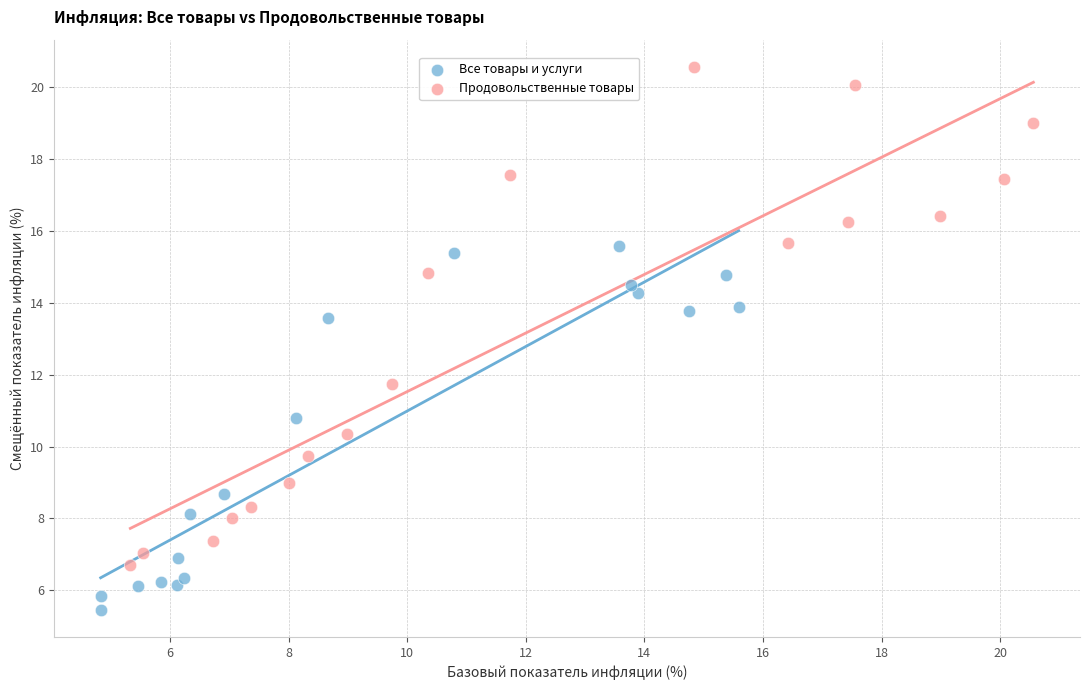

Which series reaches the maximum Y coordinate?

Продовольственные товары